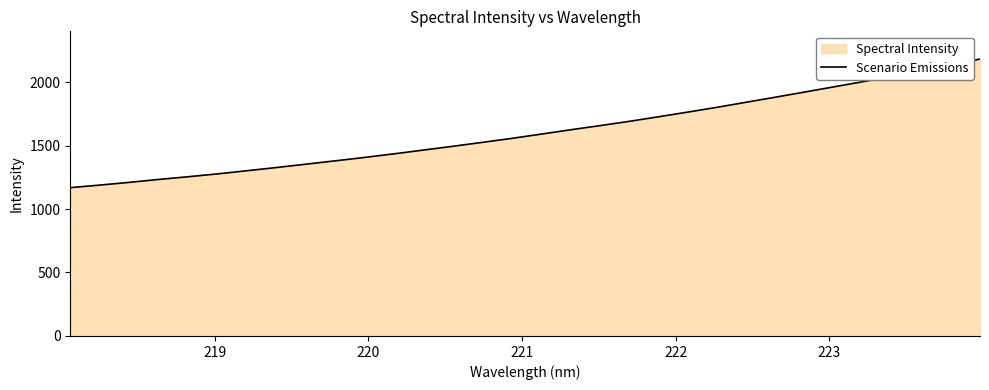

What is the greatest value displayed?

2181.3